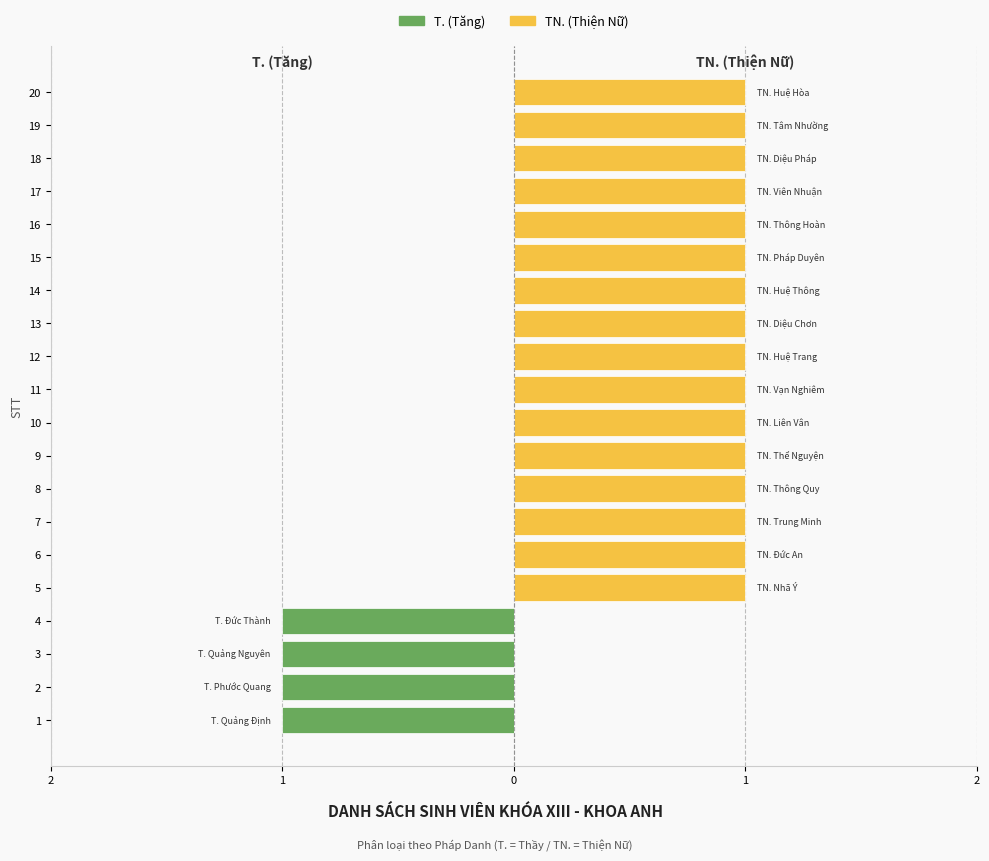

What is the spread (max minus min) of values at 19?

1